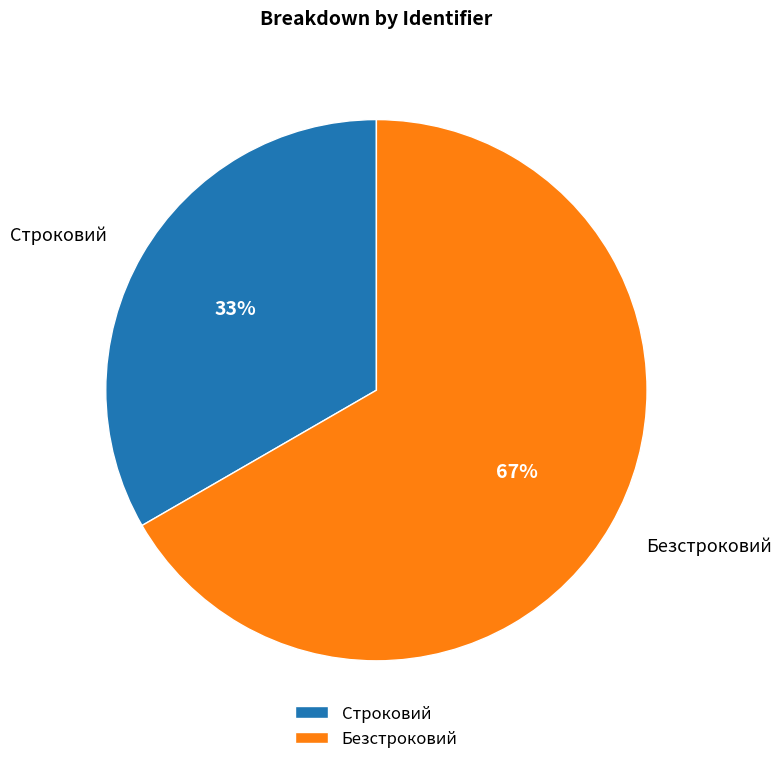

What is the smallest slice in the pie chart?

Строковий